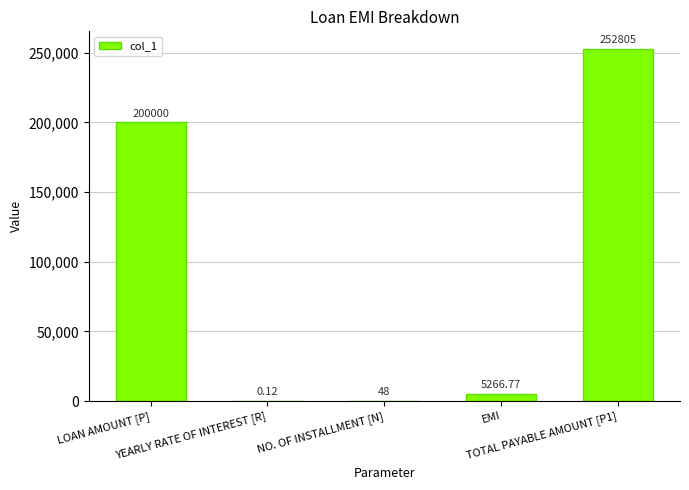

The chart shows a value of 29.3 at NO. OF INSTALLMENT [N]. True or false?

False